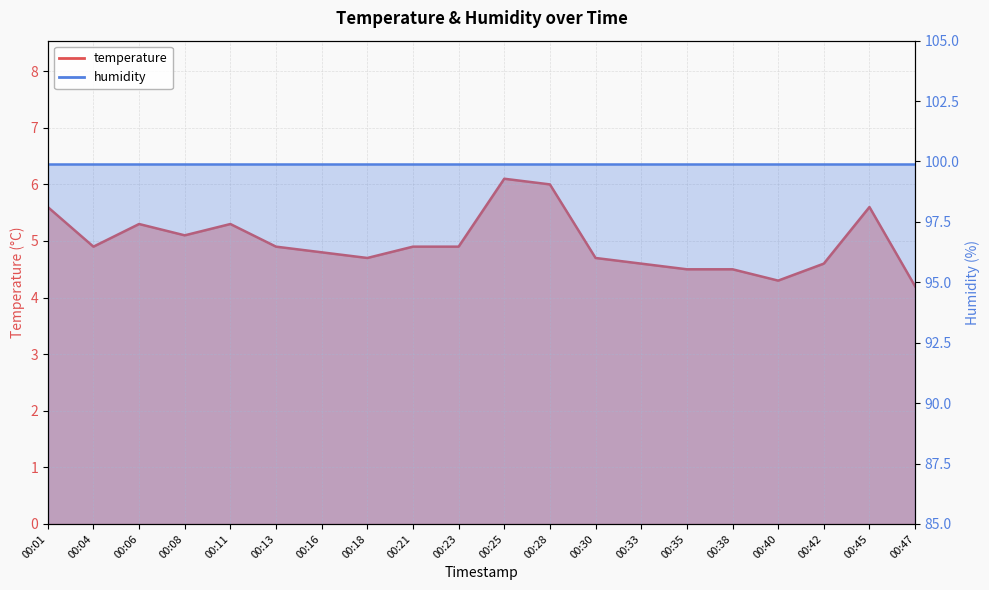

At which category does the chart reach its minimum across all series?

00:47